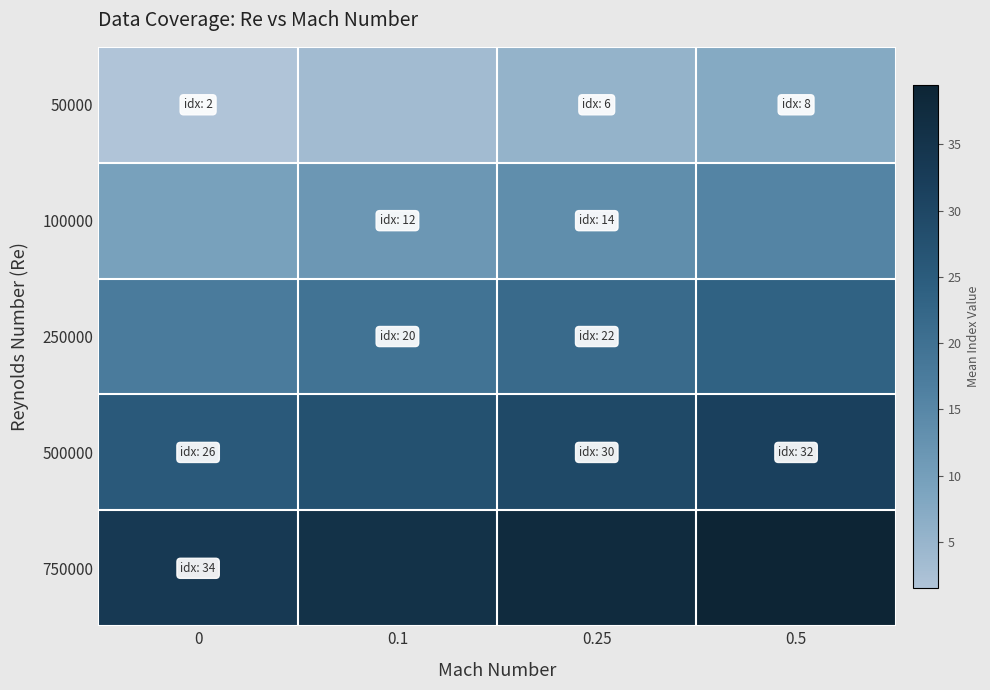

Reading left to right, transcribe all the data shown in this chart.

50000: 0=1.5	0.1=3.5	0.25=5.5	0.5=7.5
100000: 0=9.5	0.1=11.5	0.25=13.5	0.5=15.5
250000: 0=17.5	0.1=19.5	0.25=21.5	0.5=23.5
500000: 0=25.5	0.1=27.5	0.25=29.5	0.5=31.5
750000: 0=33.5	0.1=35.5	0.25=37.5	0.5=39.5